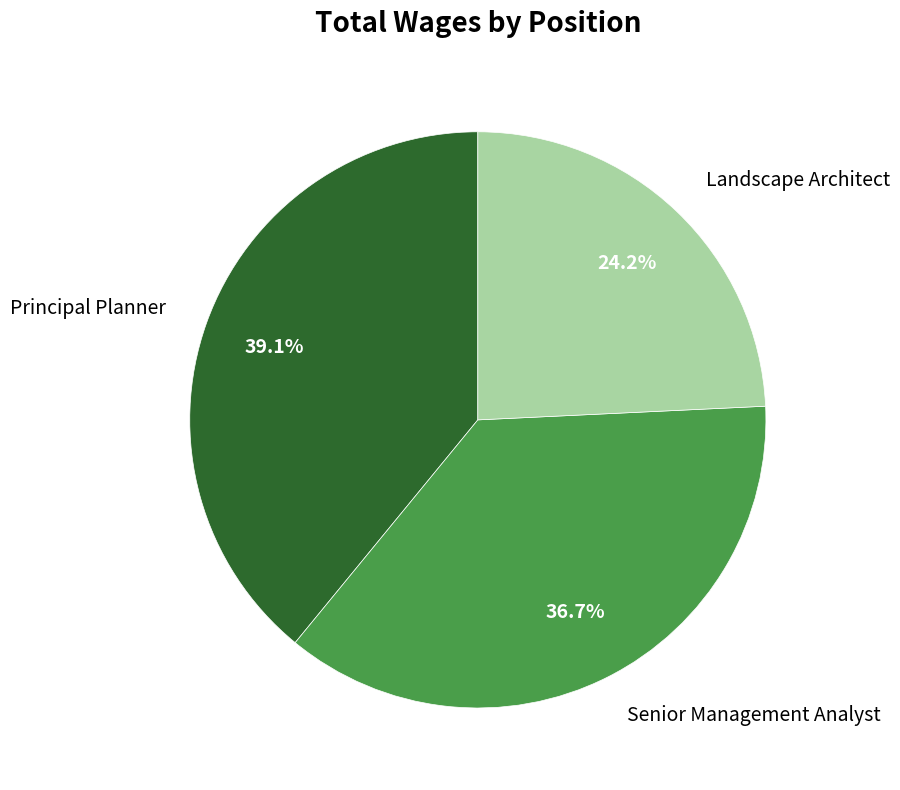

Combined, do Senior Management Analyst and Principal Planner account for over 50%?

Yes